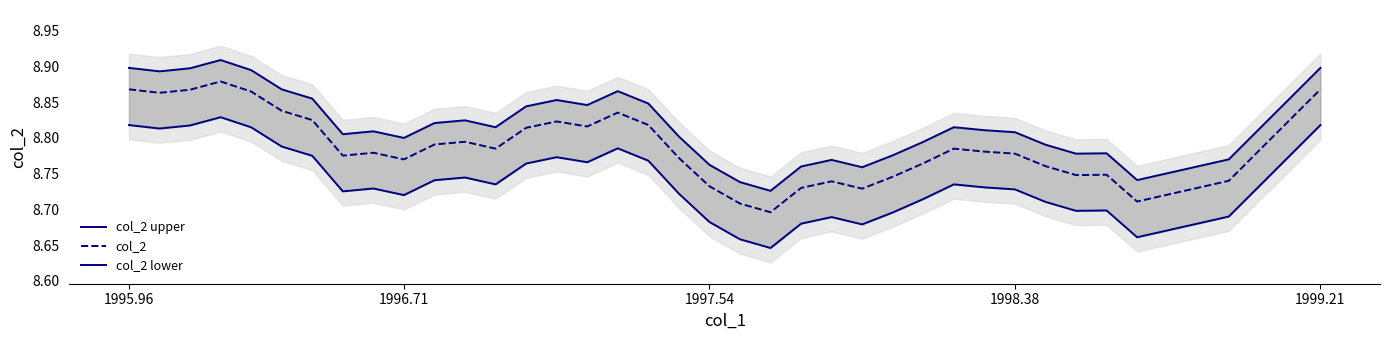

What is the difference between the maximum and minimum values in the col_2 upper series?

0.2